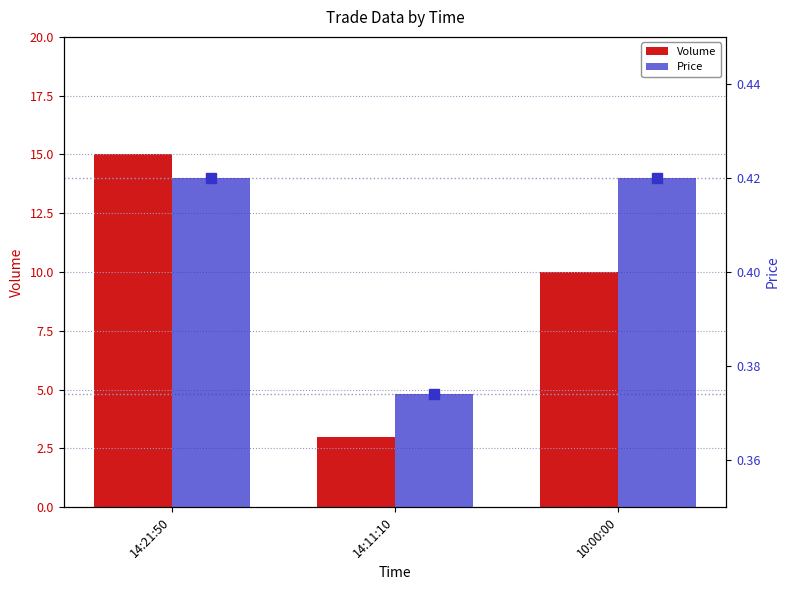

Reading right to left, extract all data points from this chart.

Volume: 10:00:00=10.0	14:11:10=3.0	14:21:50=15.0
Price: 10:00:00=0.4	14:11:10=0.4	14:21:50=0.4